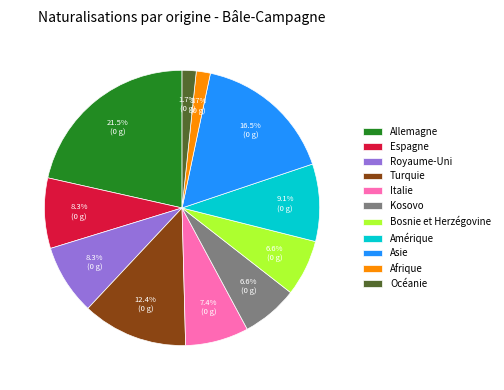

How many segments does this pie chart have?

11